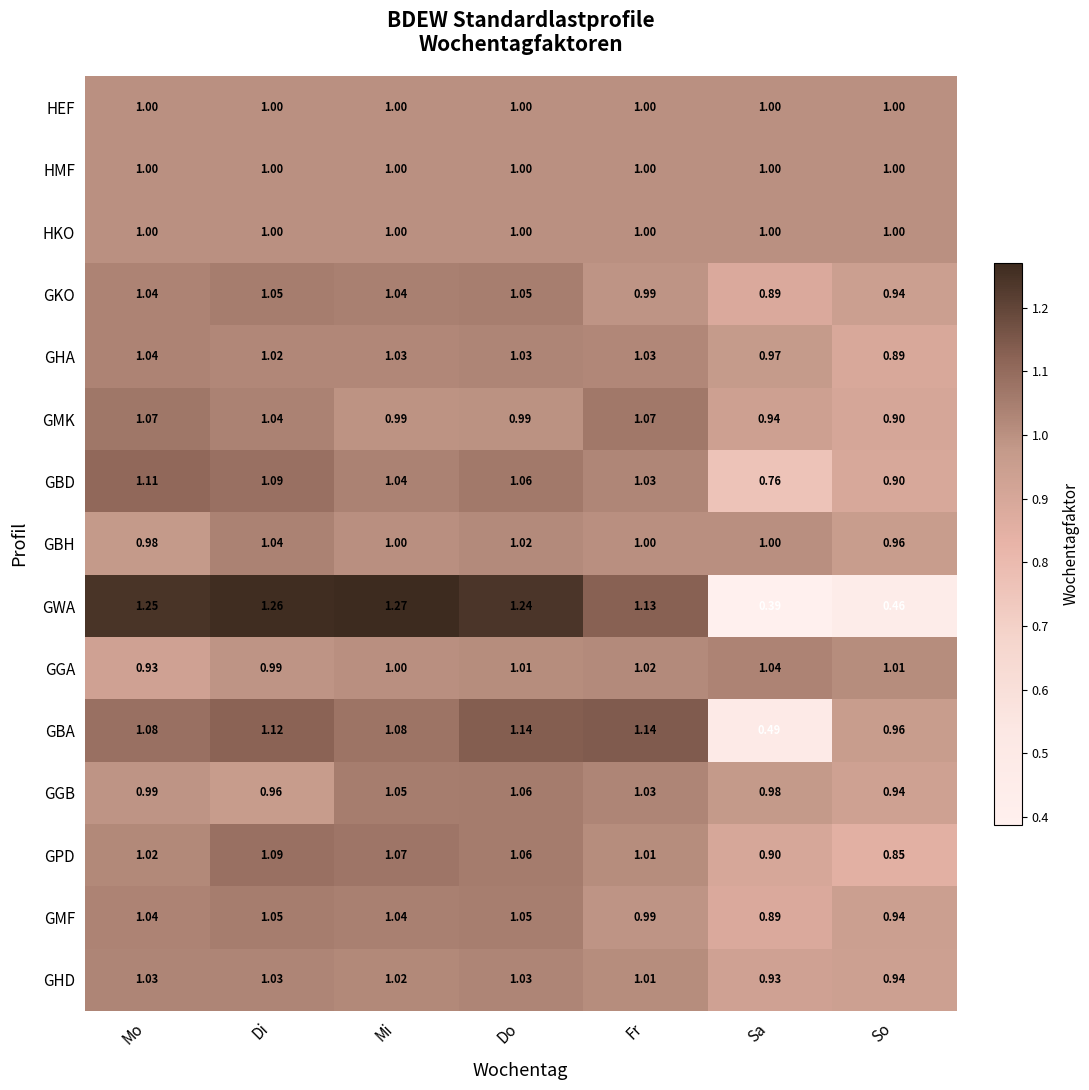

Which series has the widest spread of values?

GWA